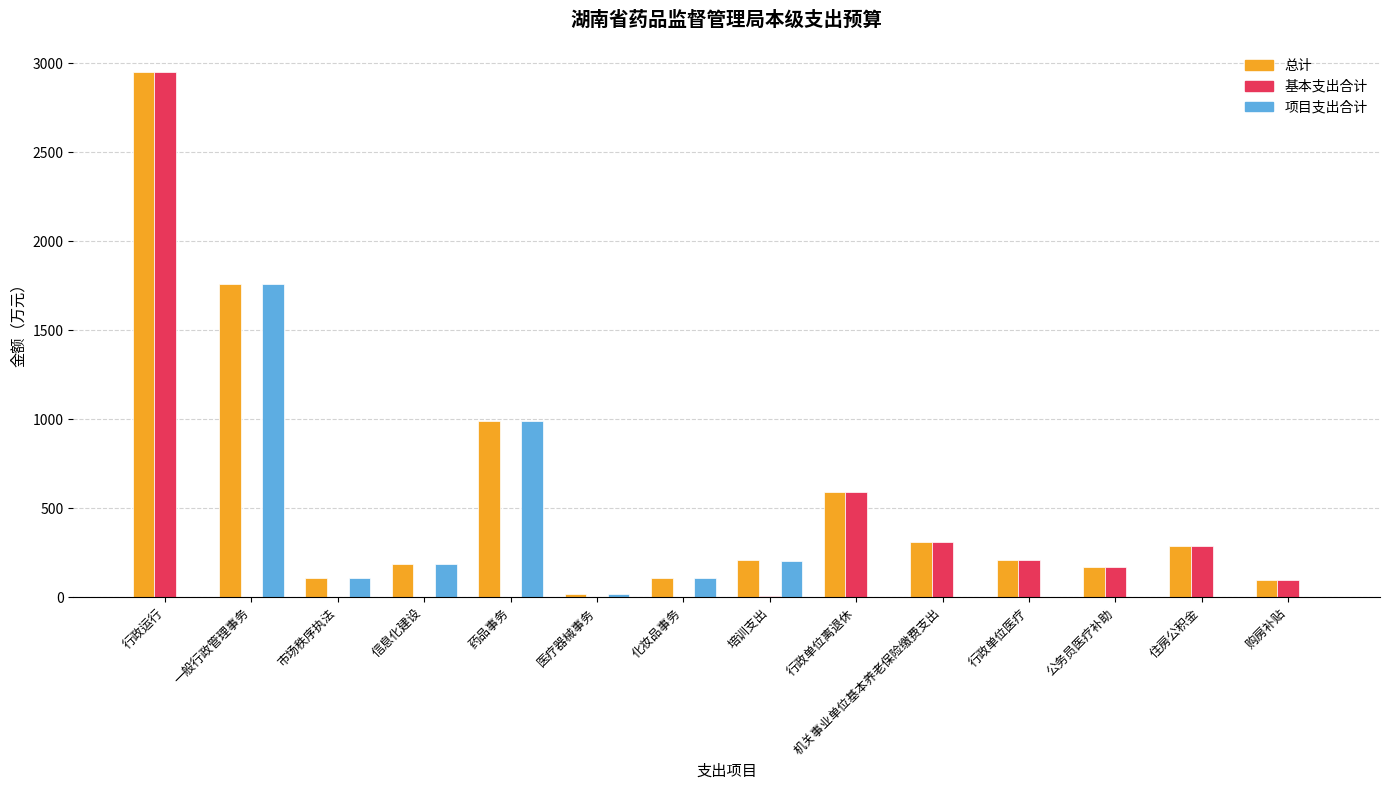

What is the maximum value shown in the chart?

2950.0